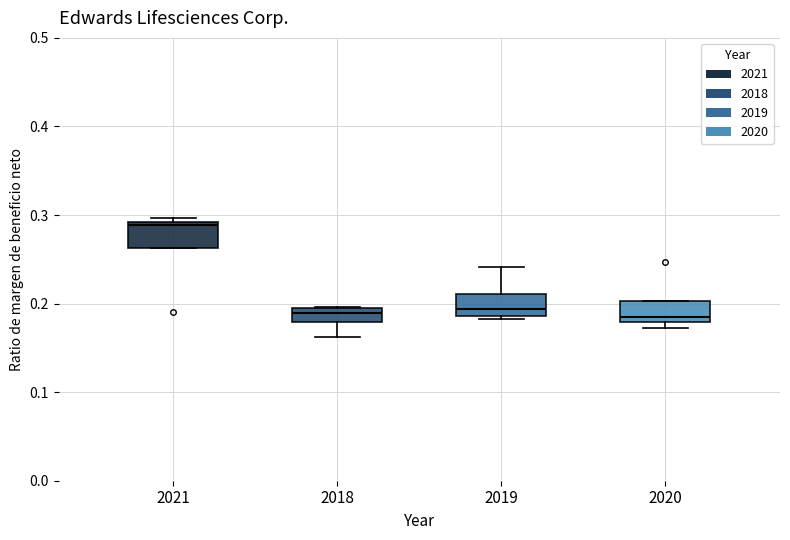

Where is the upper edge of the box at x = 2020 on the y-axis? The values are not printed on the chart, so give them approximately, as read against the axis.

0.20